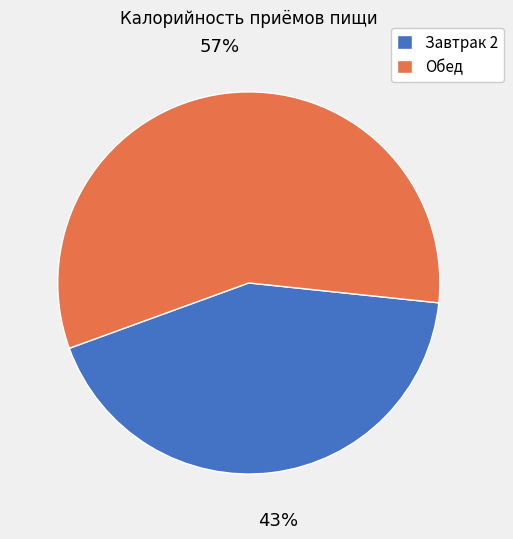

To the nearest percent, what is the average slice percentage?

50%